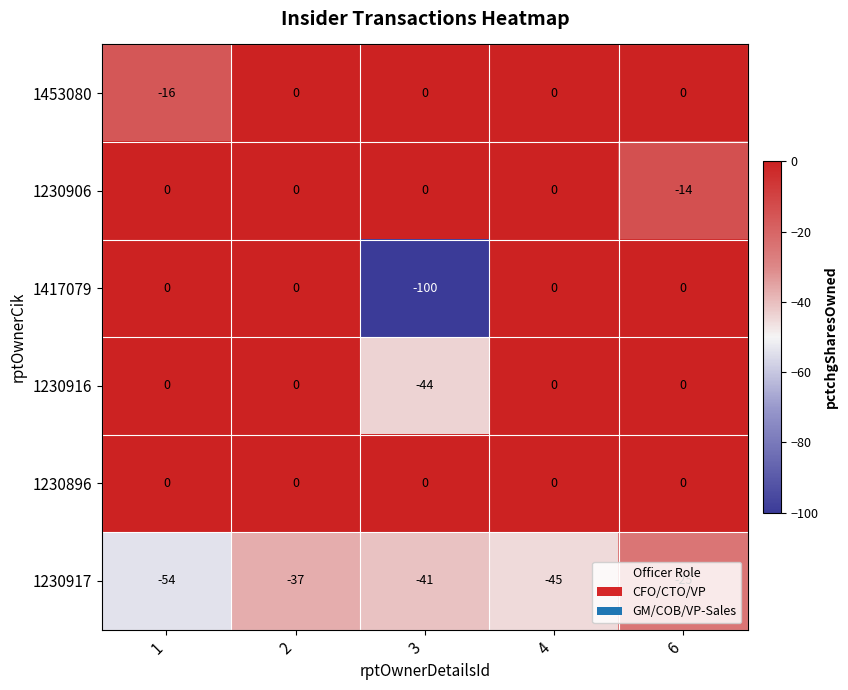

Which series has the widest spread of values?

1417079